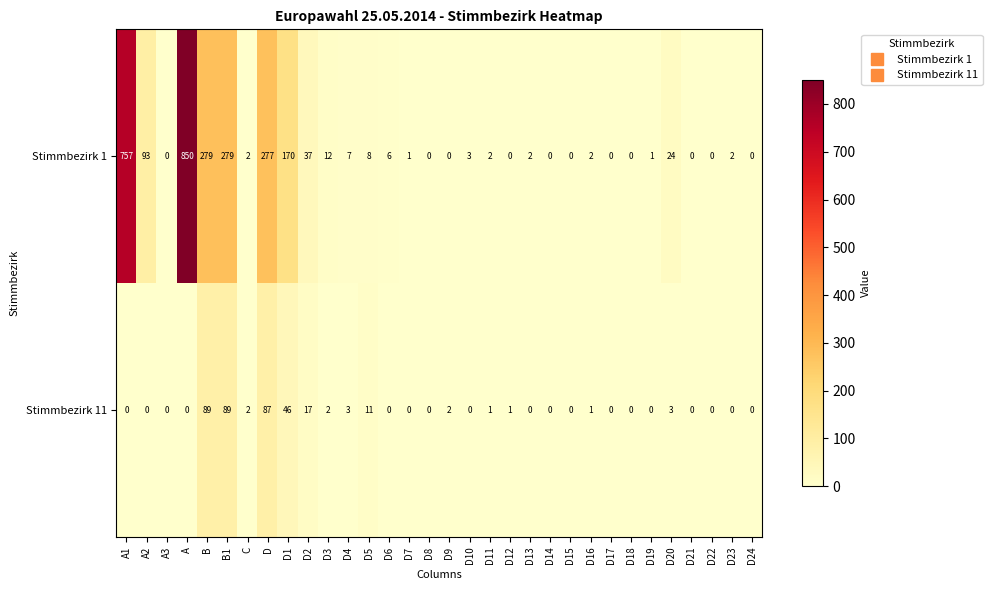

True or false: Stimmbezirk 1 has a value of 65 at D2.

False